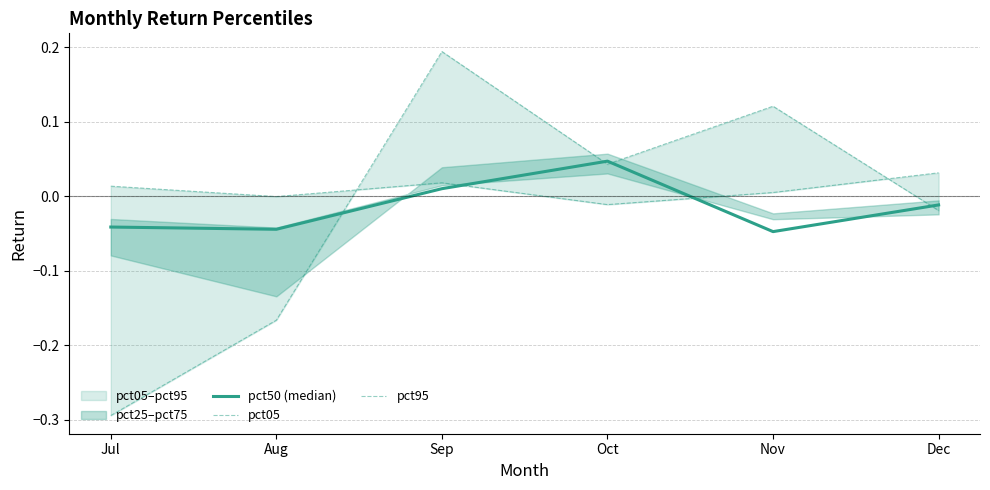

What is the spread (max minus min) of values at Oct?

0.1